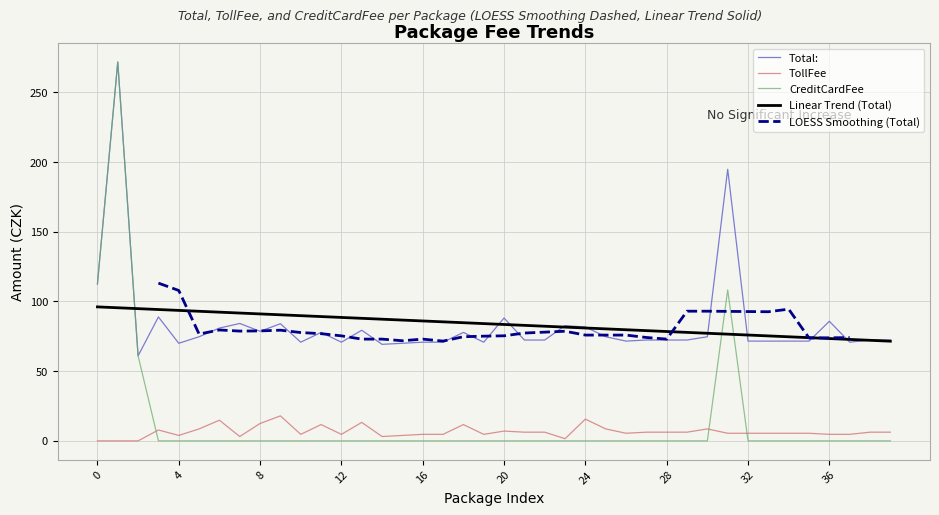

In TollFee, how many points are higher than both neighbors (excluding endpoints)?

9